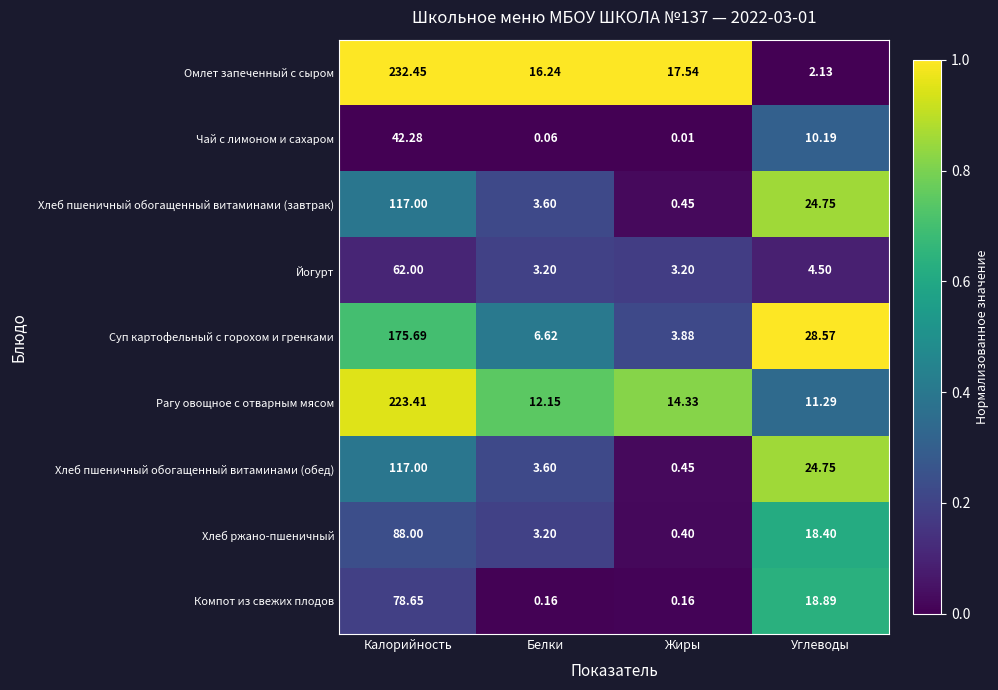

Which label corresponds to the largest value in the chart?

Калорийность